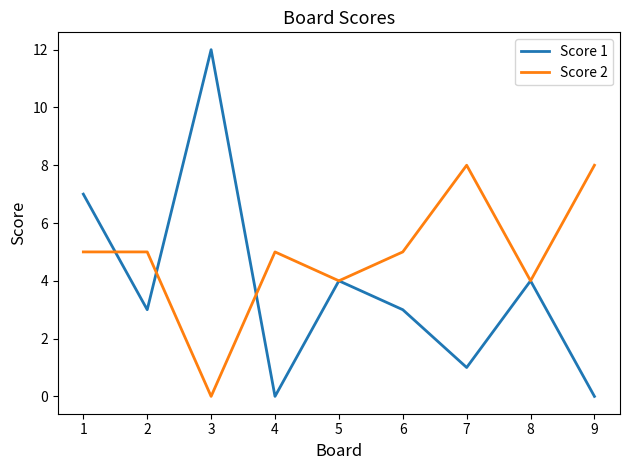

What is the approximate value of Score 2 at 9?

8